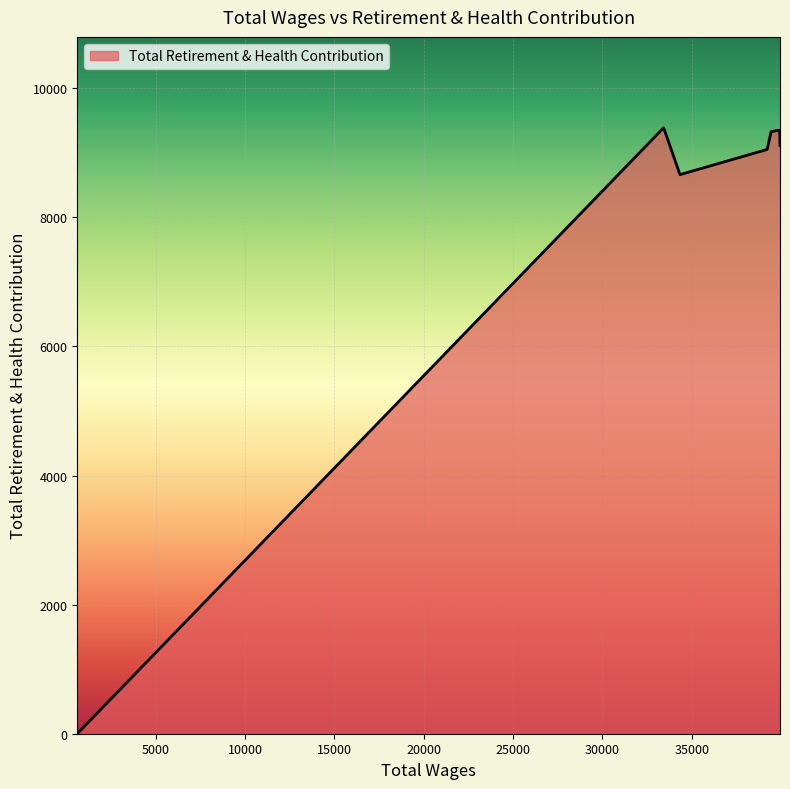

What is the difference between the maximum and minimum values?

9389